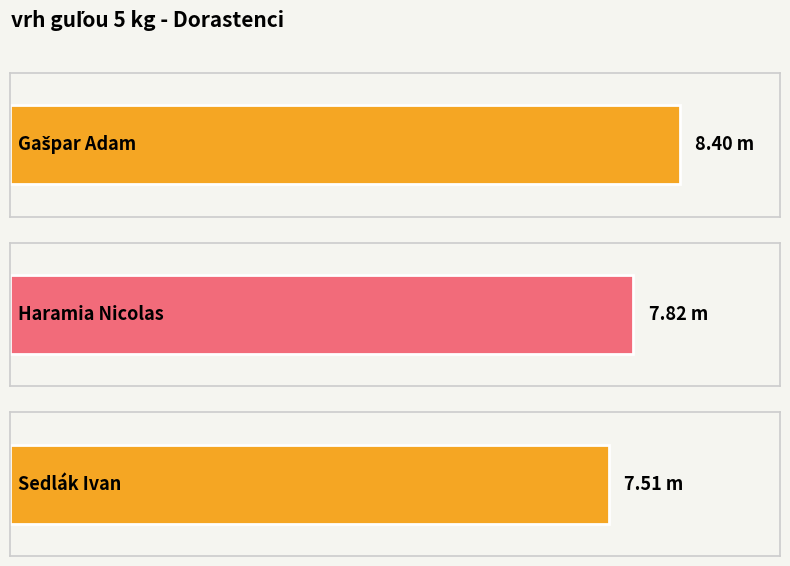

Reading left to right, transcribe all the data shown in this chart.

Gašpar Adam=8.4	Haramia Nicolas=7.8	Sedlák Ivan=7.5